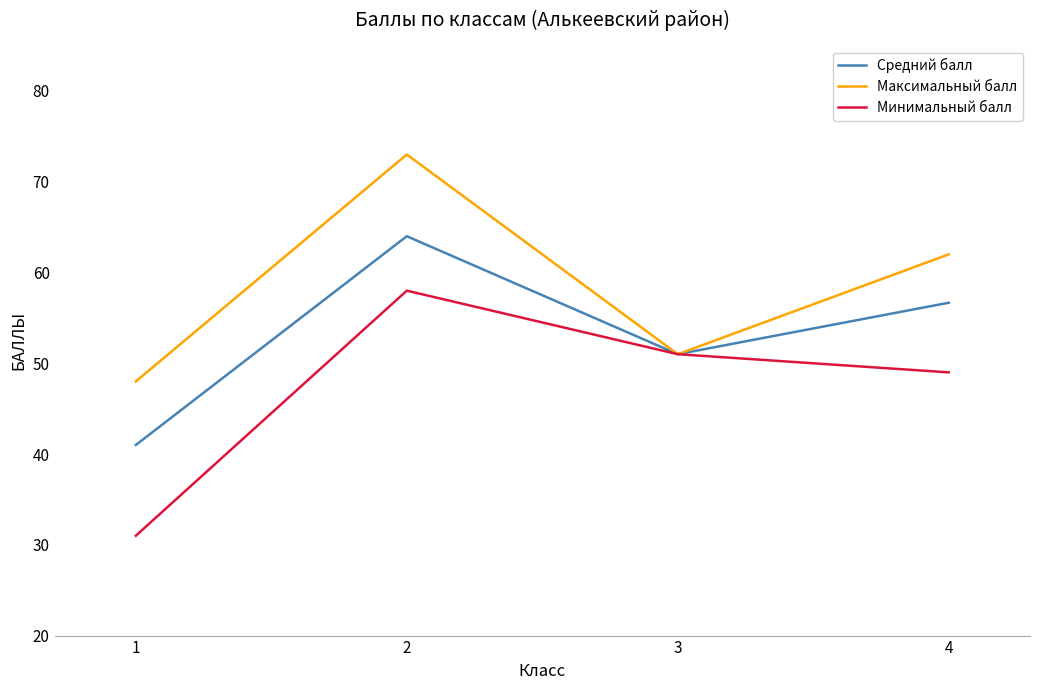

Does the chart have visible grid lines?

No